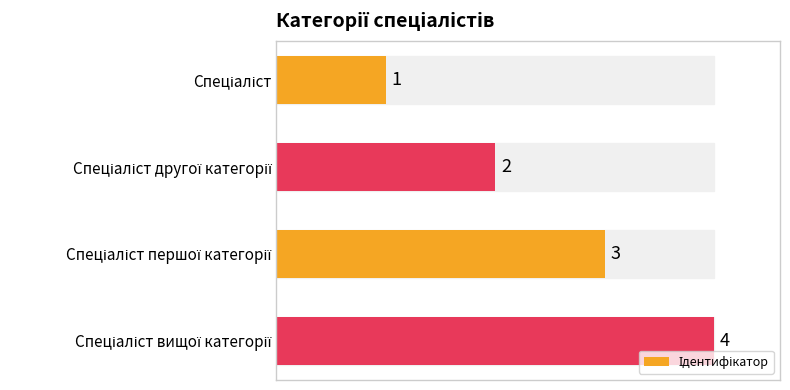

What is the difference between the second highest and second lowest values?

1